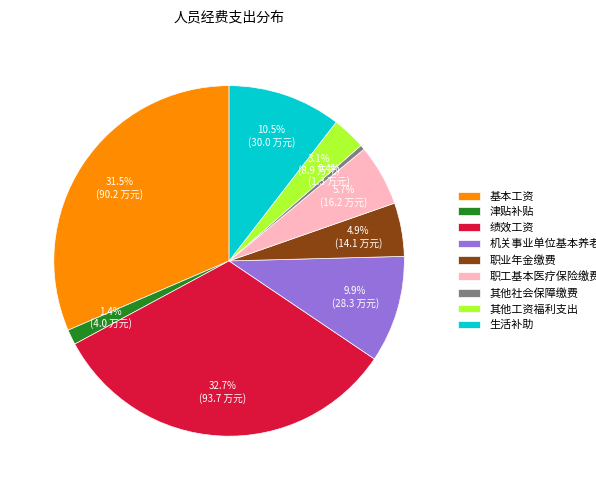

Which has a higher value, 津贴补贴 or 职工基本医疗保险缴费?

职工基本医疗保险缴费